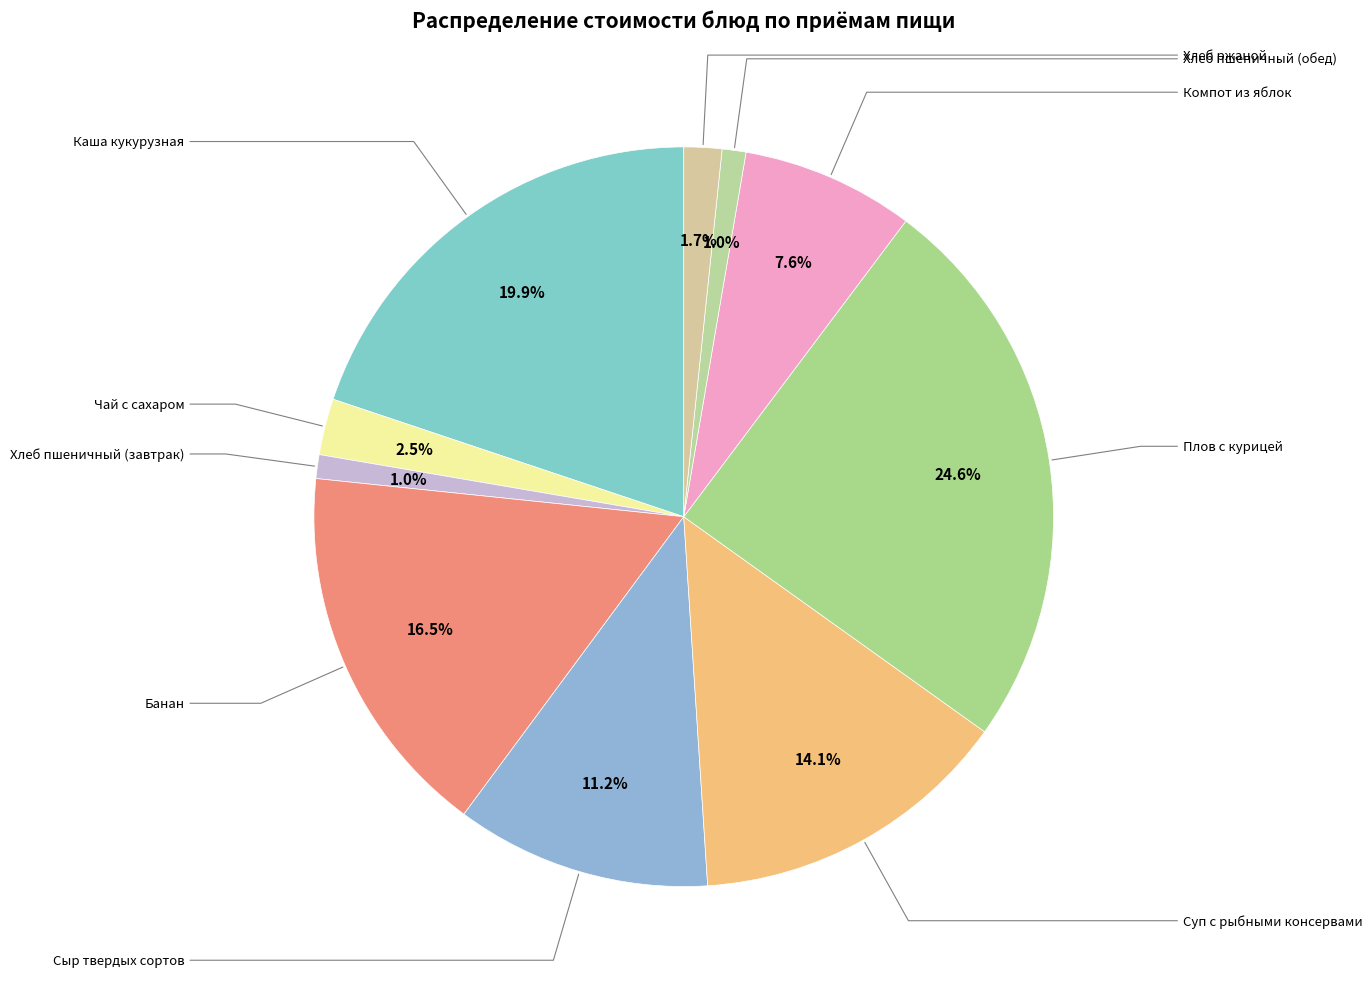

Is there a majority slice in this chart?

No